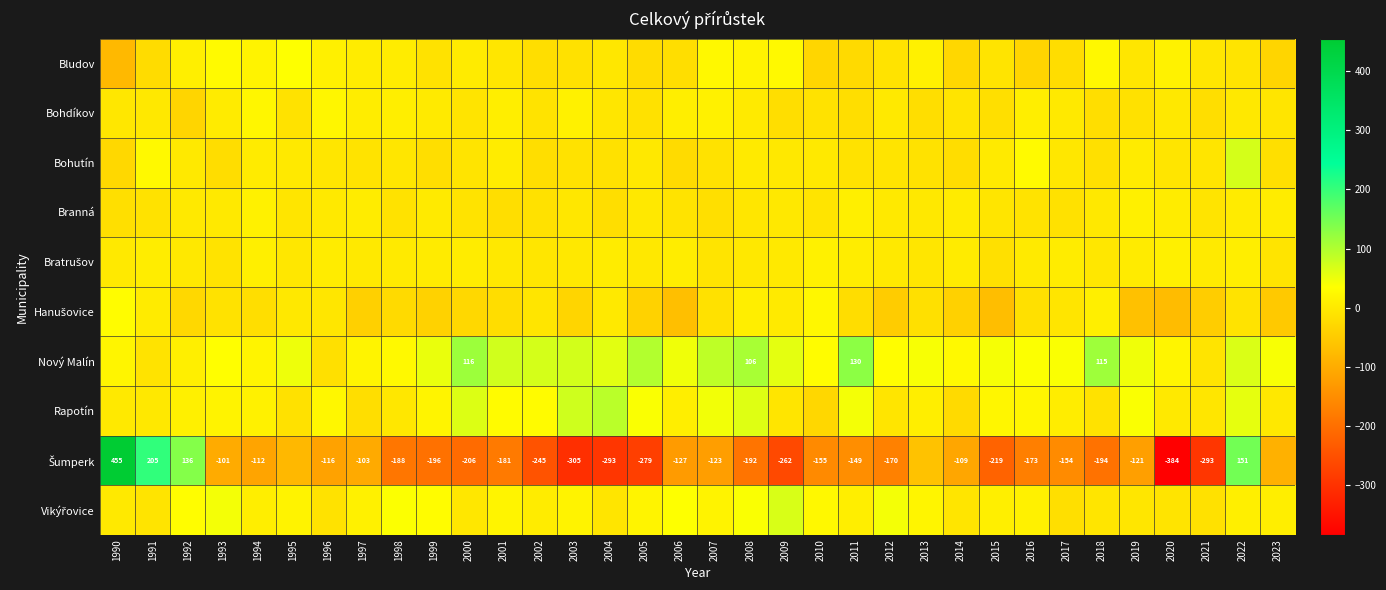

The value of Nový Malín at 2011 is 75. True or false?

False